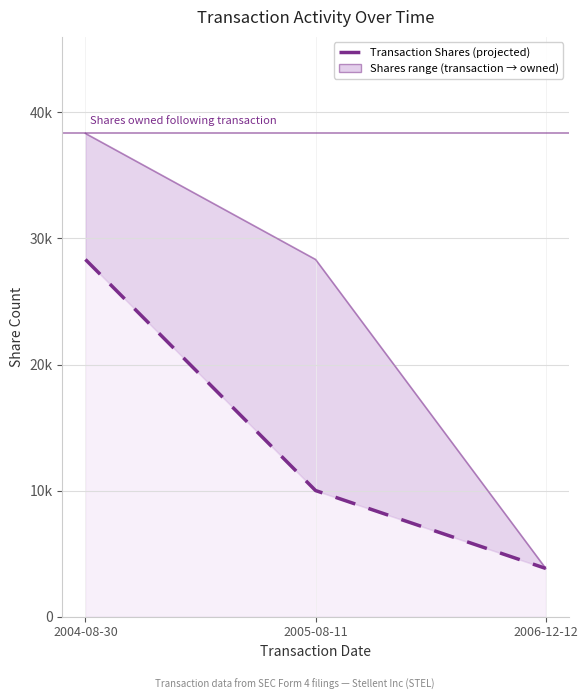

List the labels in order of value, smallest first.

2006-12-12, 2005-08-11, 2004-08-30